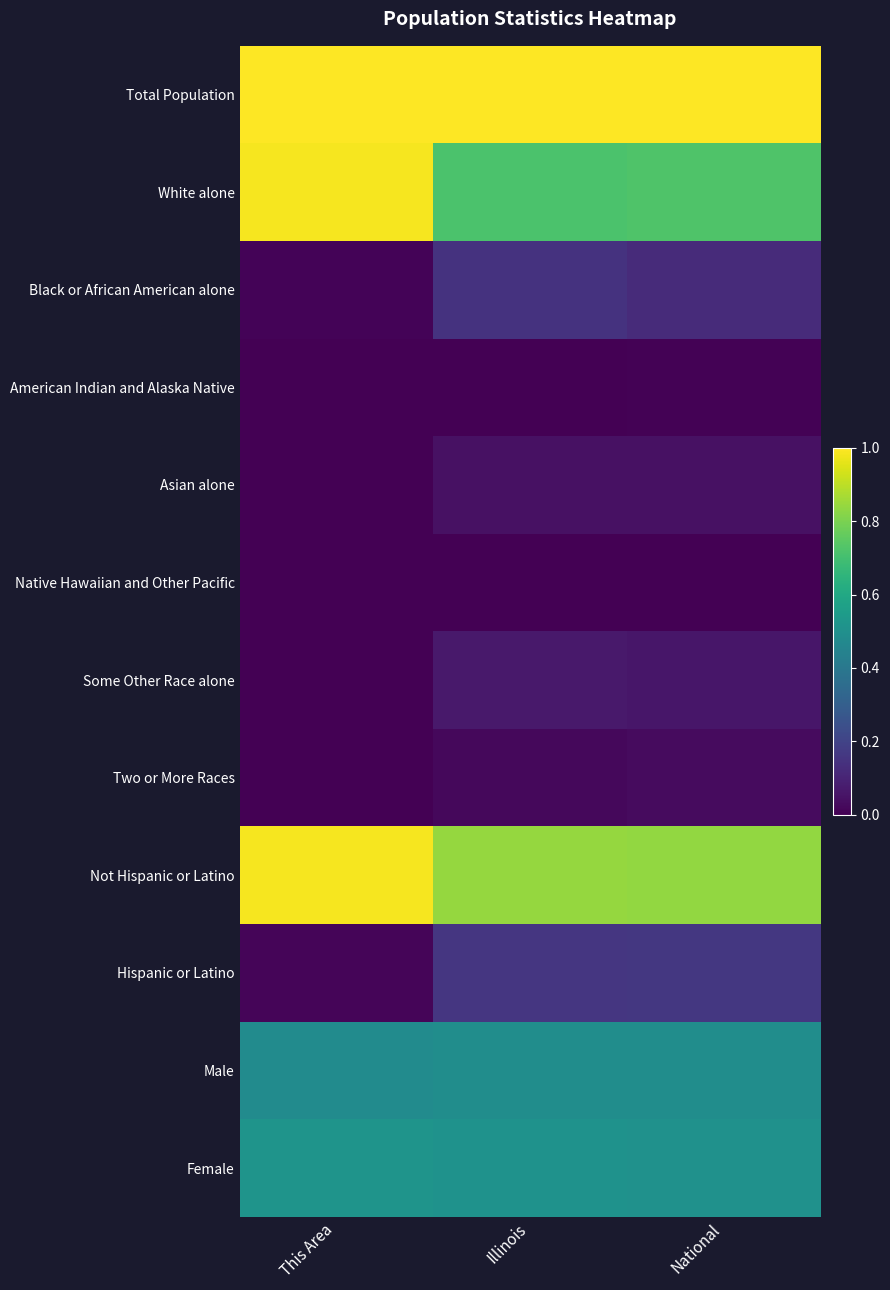

What is the total value across all series at National?

4.0